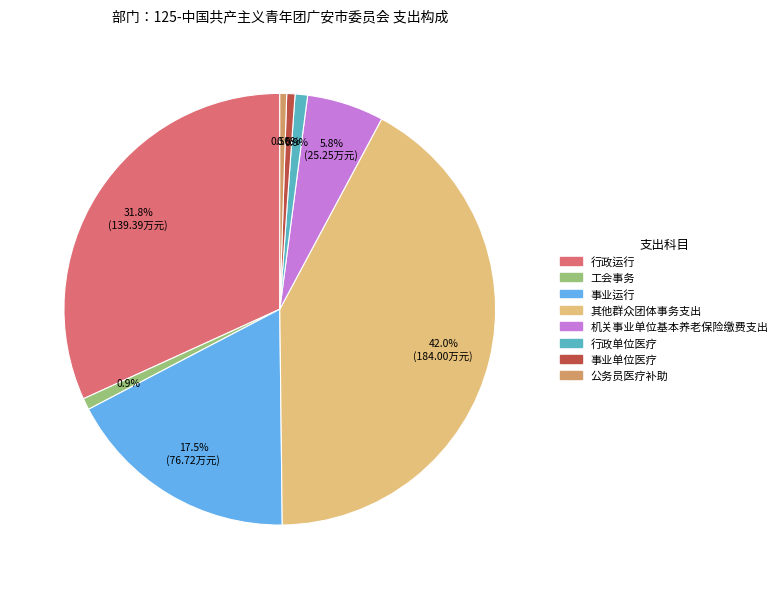

True or false: 事业单位医疗 accounts for 11% of the total.

False